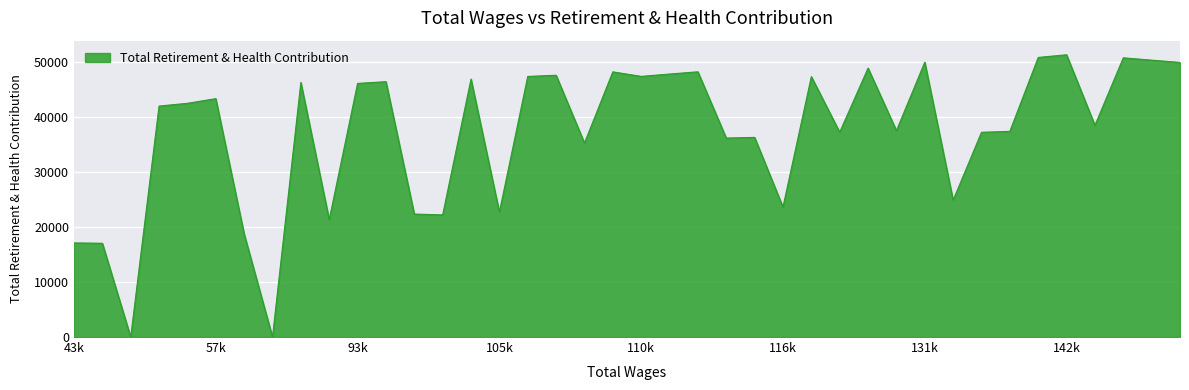

What is the maximum value shown in the chart?

51247